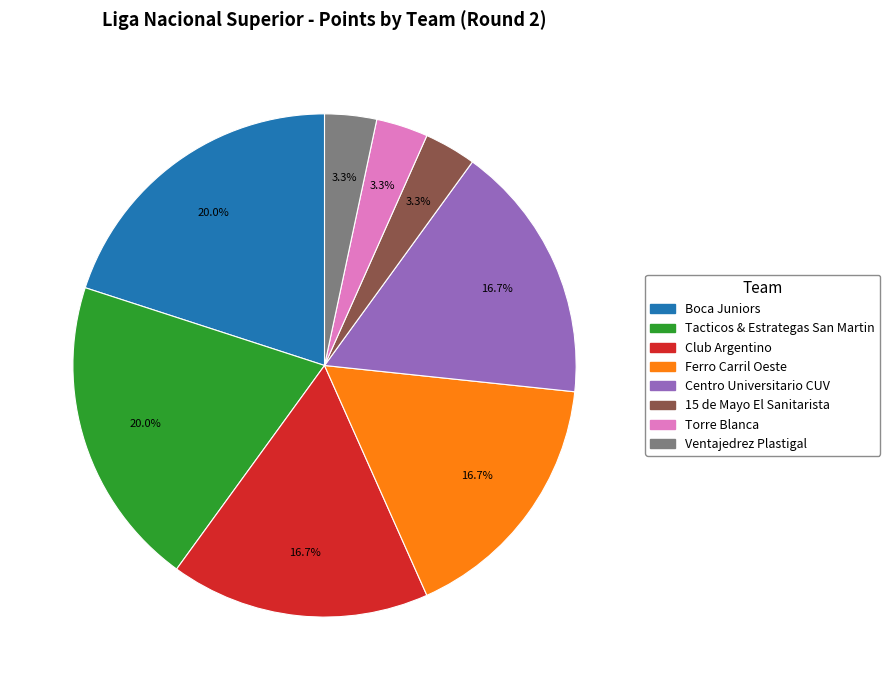

Is it true that Tacticos & Estrategas San Martin is 20% of the pie?

True